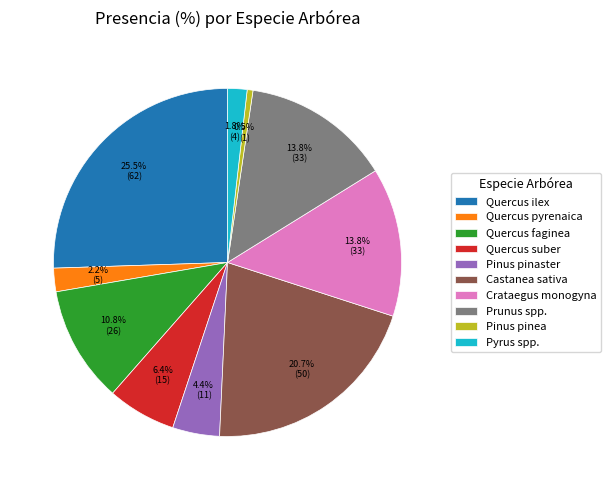

Which category has the smallest portion of the pie?

Pinus pinea